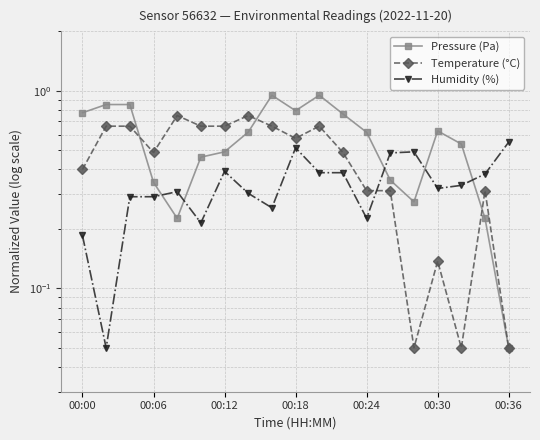

How many Humidity (%) values are between 0 and 1?

19